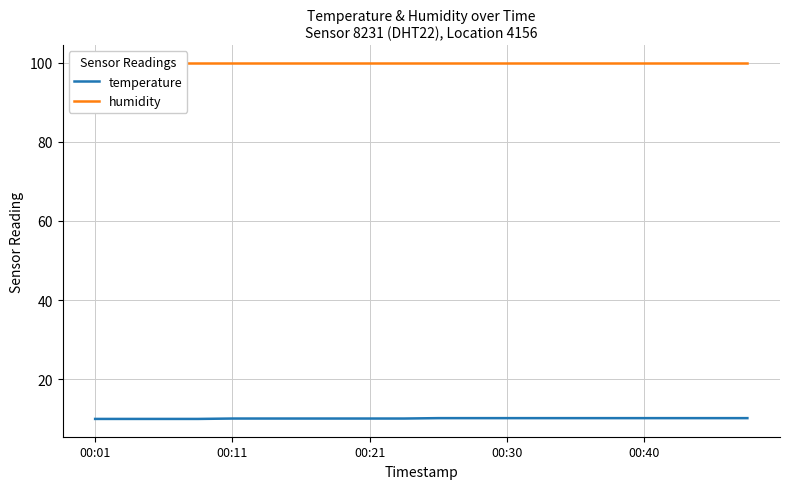

The temperature series shows 15.7 at 11. True or false?

False